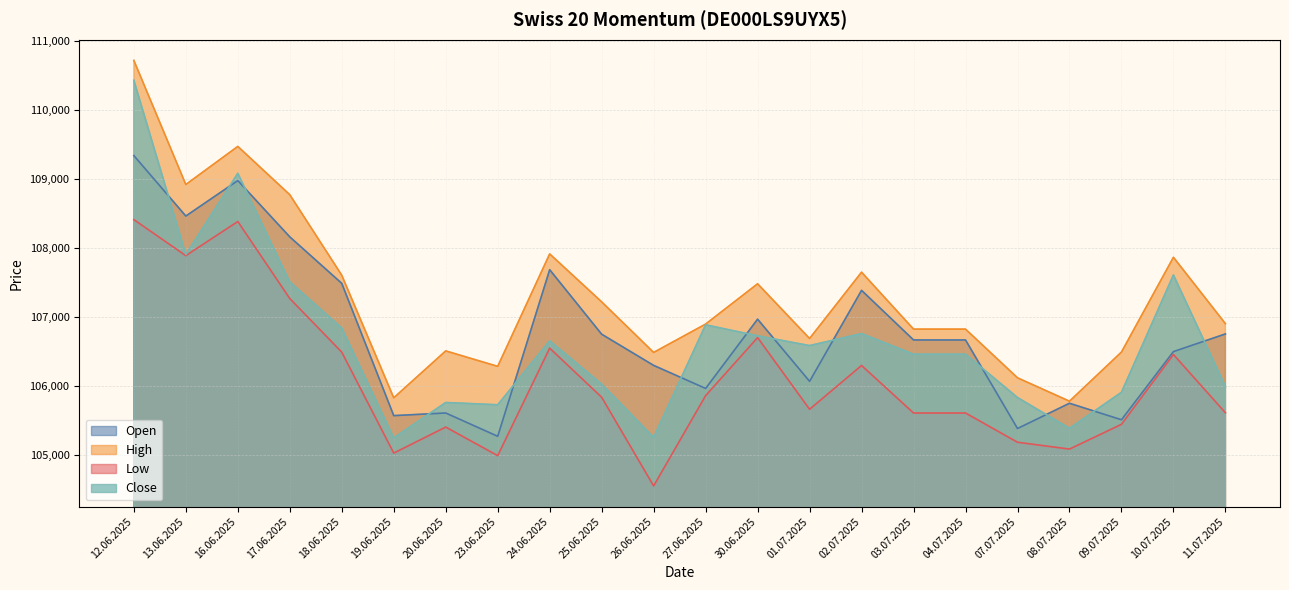

What are all the series names shown in the legend?

Open, High, Low, Close